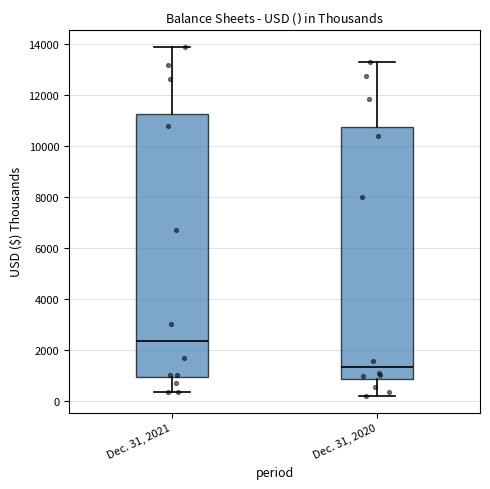

Which box is the tallest, from its lower edge to its upper edge?

Dec. 31, 2021